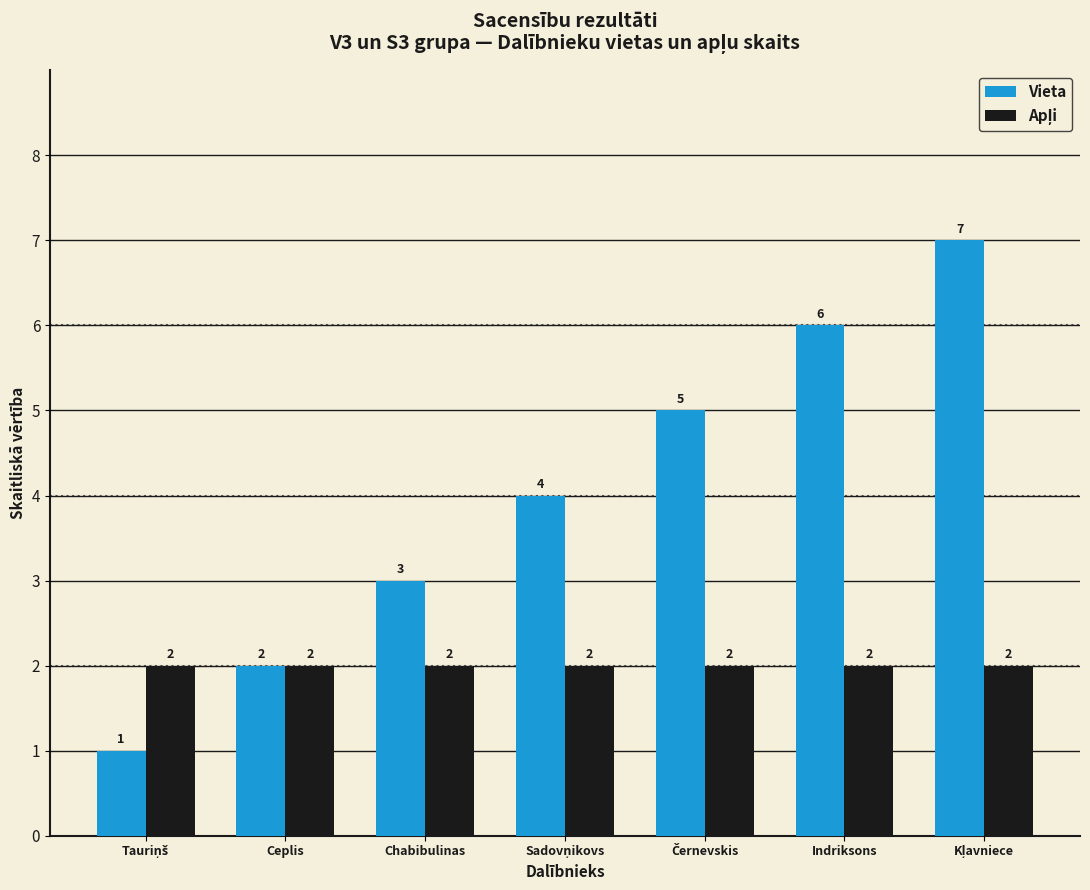

What is the difference between the maximum and minimum values in the Vieta series?

6